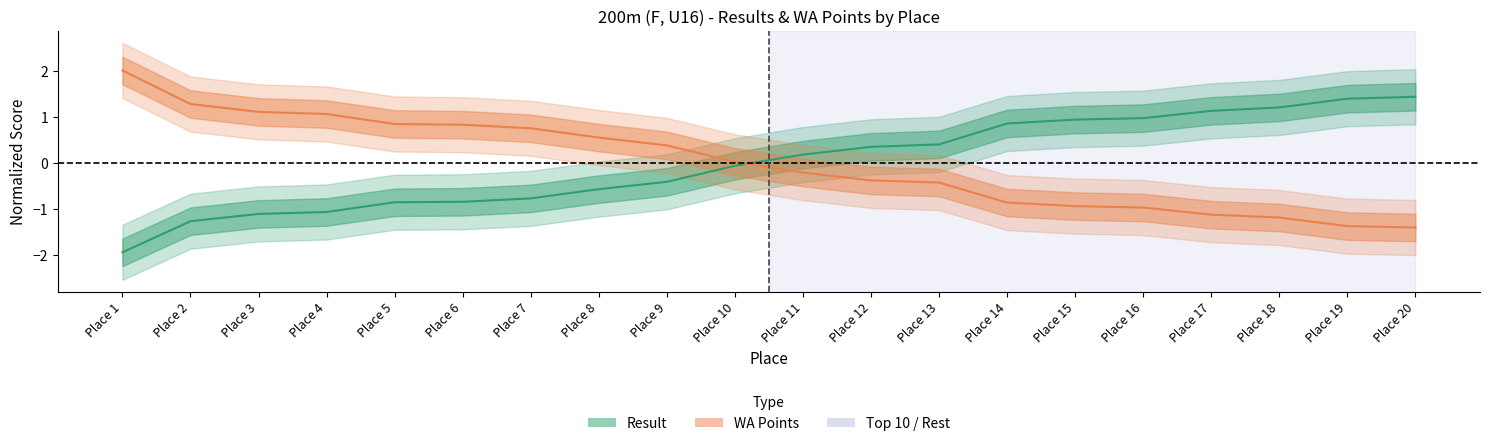

List the series in order of their overall mean, lowest first.

Result, WA Points